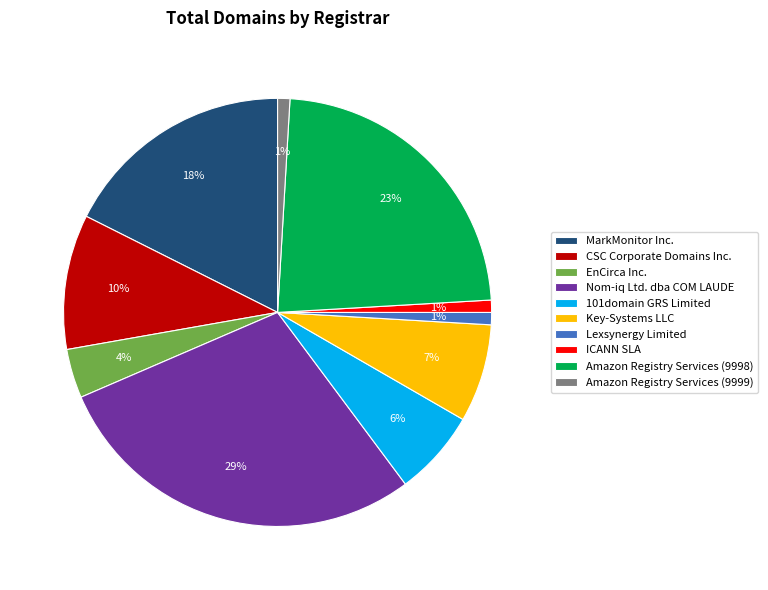

To the nearest percent, what percentage of the pie is EnCirca Inc.?

4%